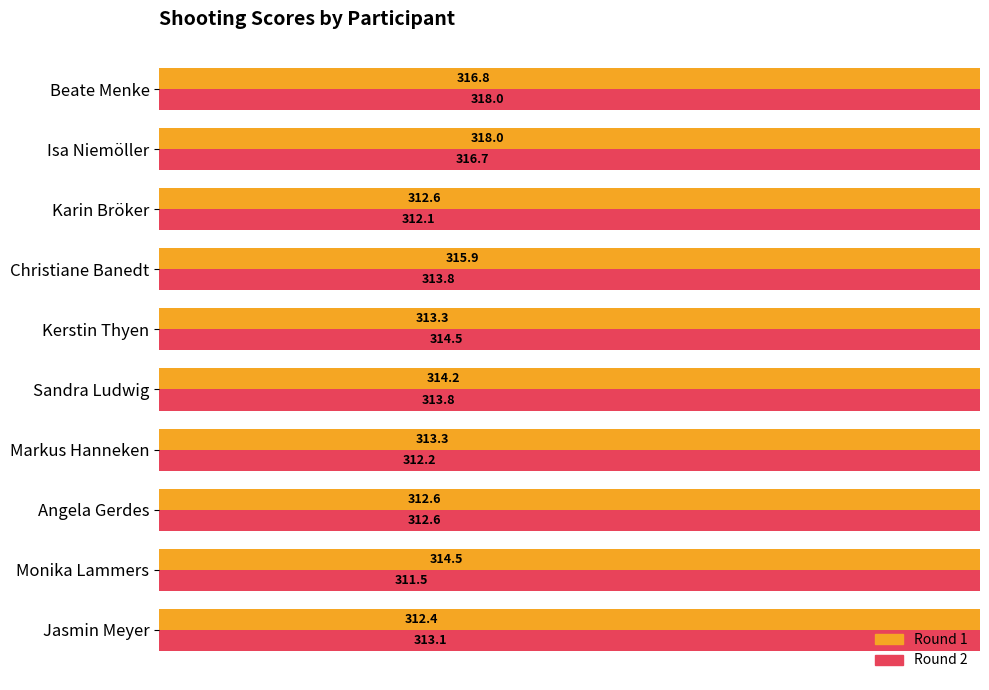

What are all the series names shown in the legend?

Round 1, Round 2